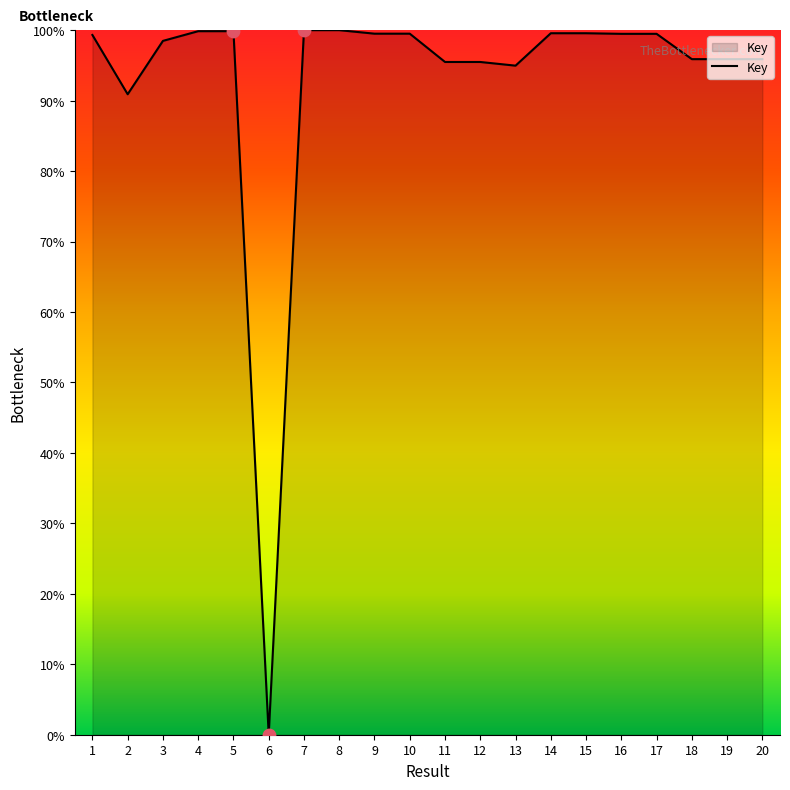

What is the change in value from 4 to 12?

-4.4